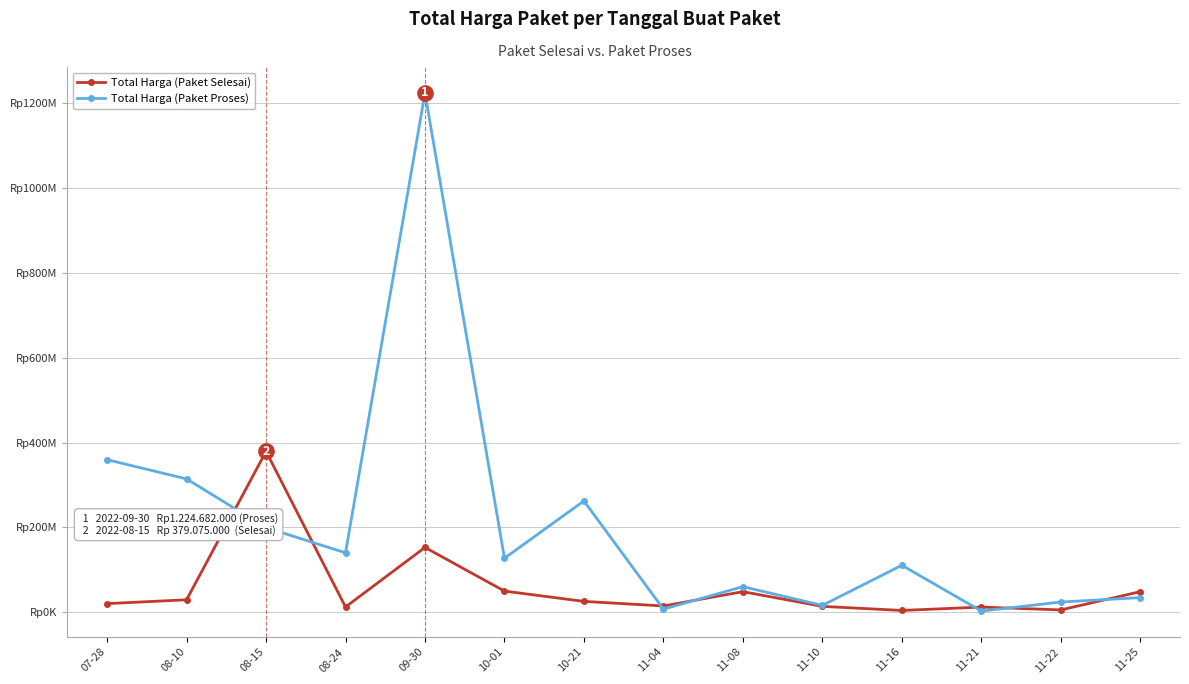

Which series has the largest total across all categories?

Total Harga (Paket Proses)